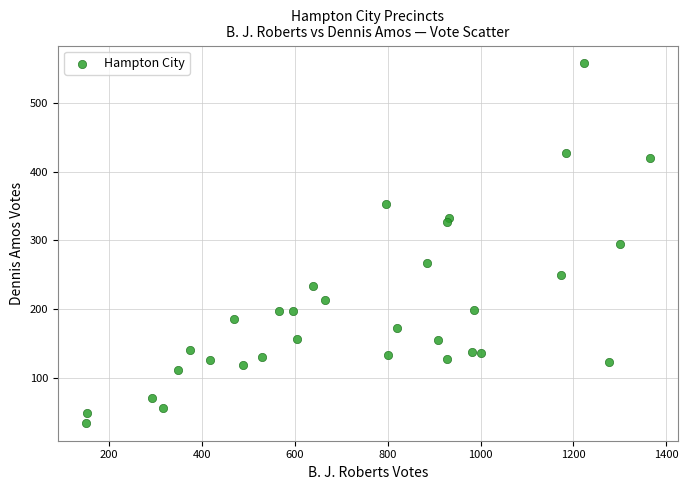

What is the range of X values (max minus min)?

1214